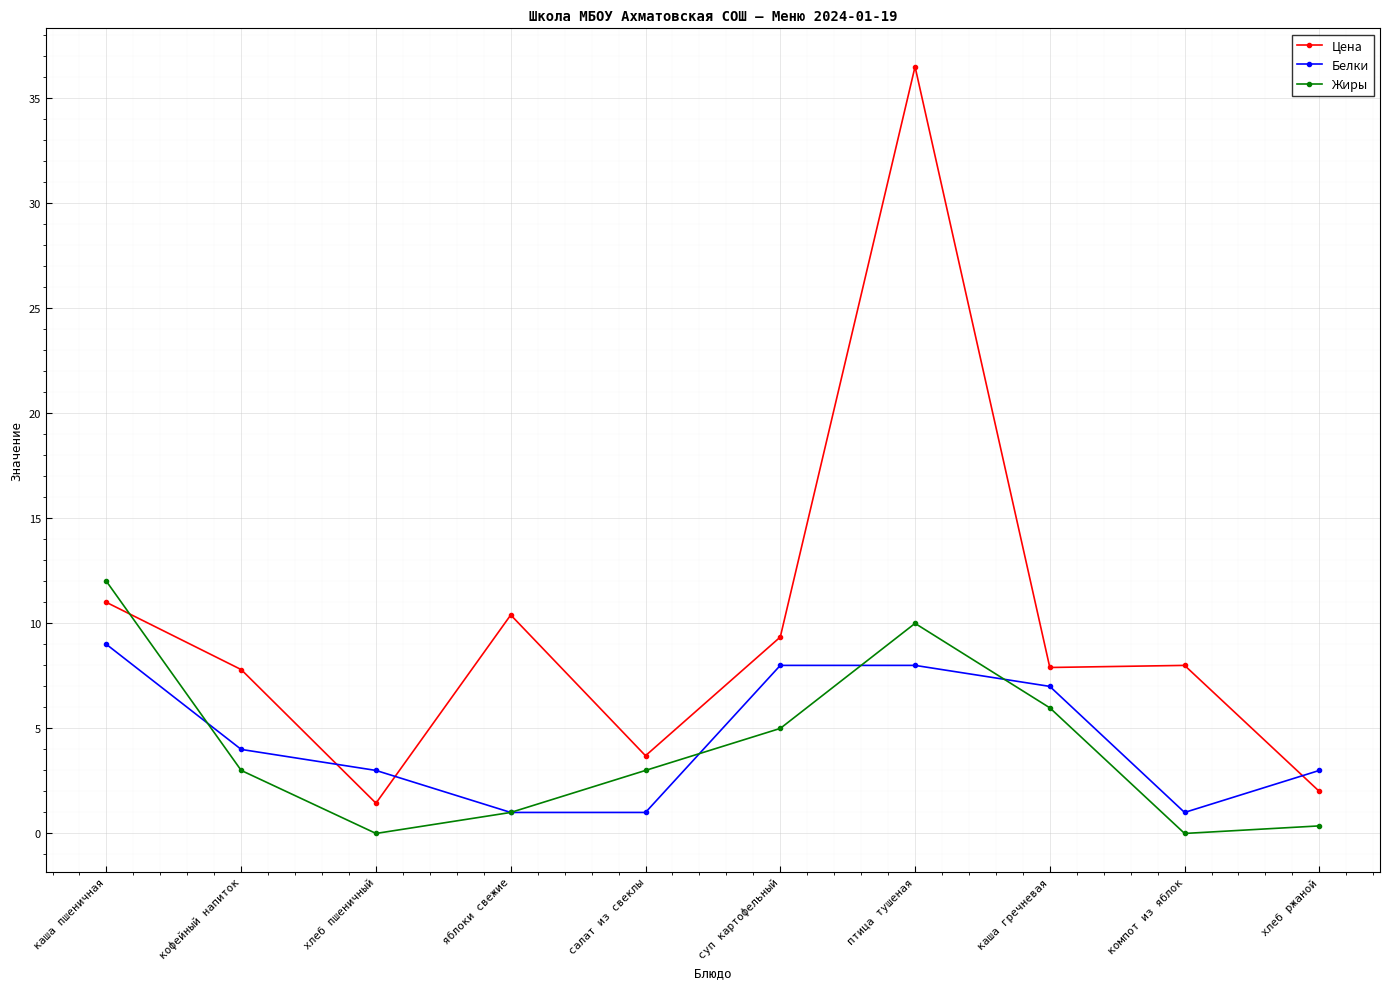

Rank the series by their maximum value, from lowest to highest.

Белки, Жиры, Цена